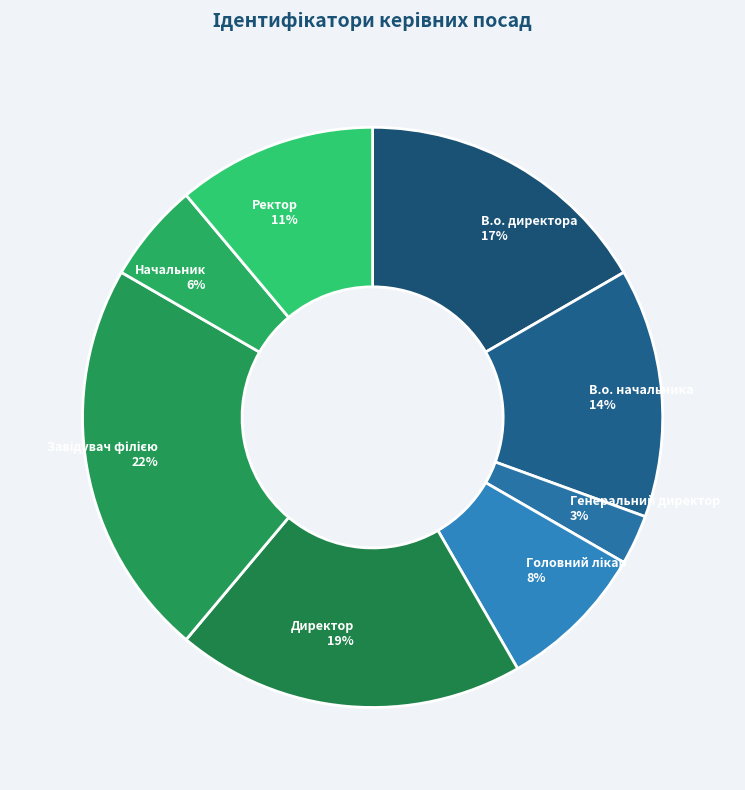

Which has a higher value, Ректор or В.о. начальника?

В.о. начальника